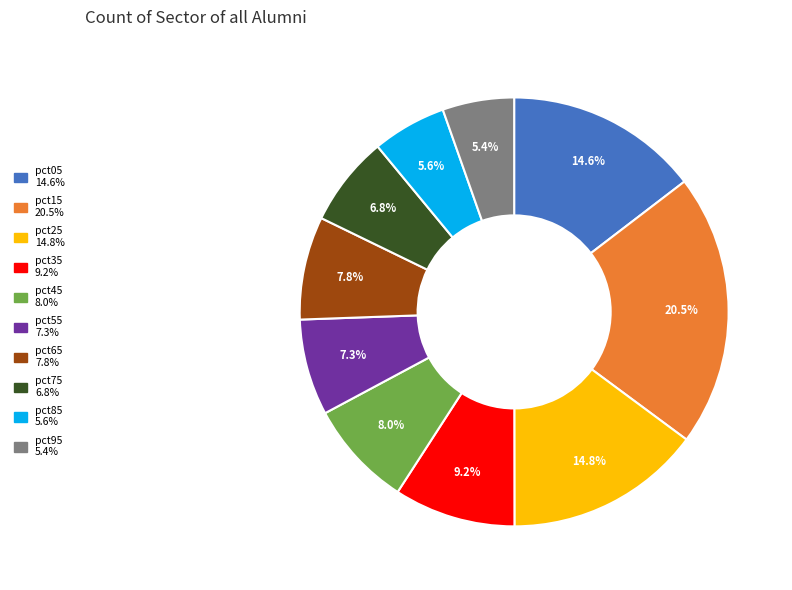

True or false: pct95 accounts for 5% of the total.

True